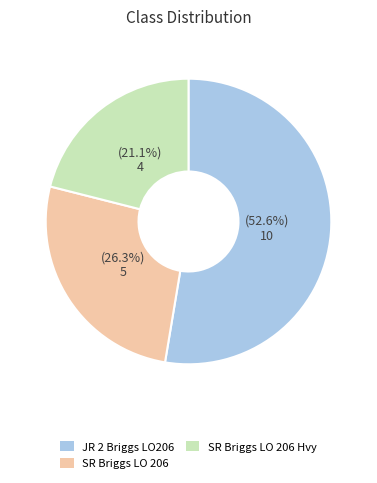

How many segments does this pie chart have?

3